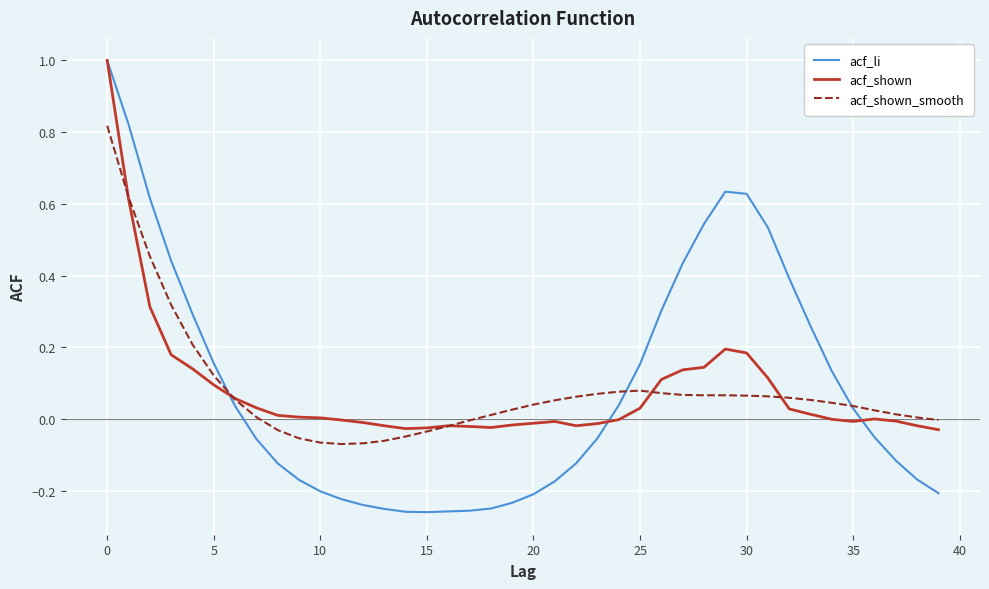

Which series has the widest spread of values?

acf_li